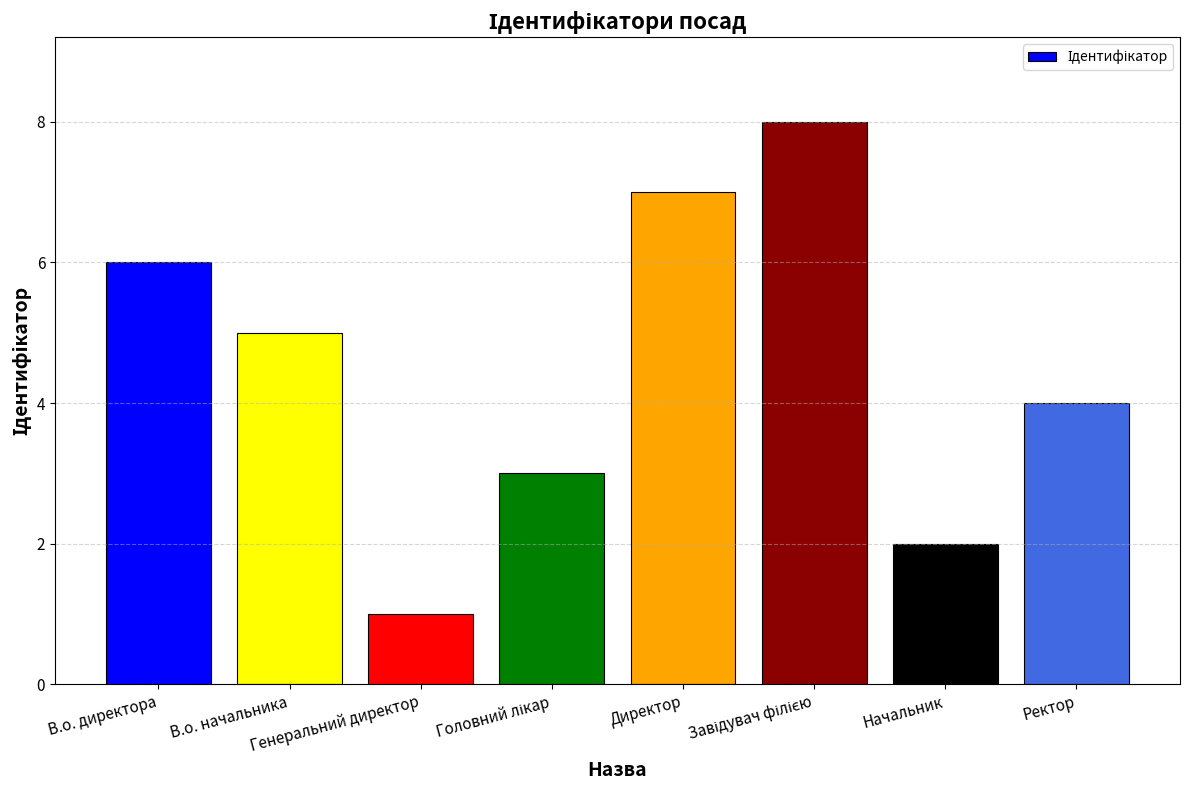

What is the value of the 7th bar from the left?

2